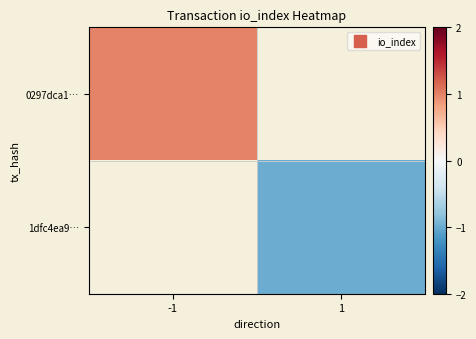

Which label corresponds to the smallest value in the chart?

1